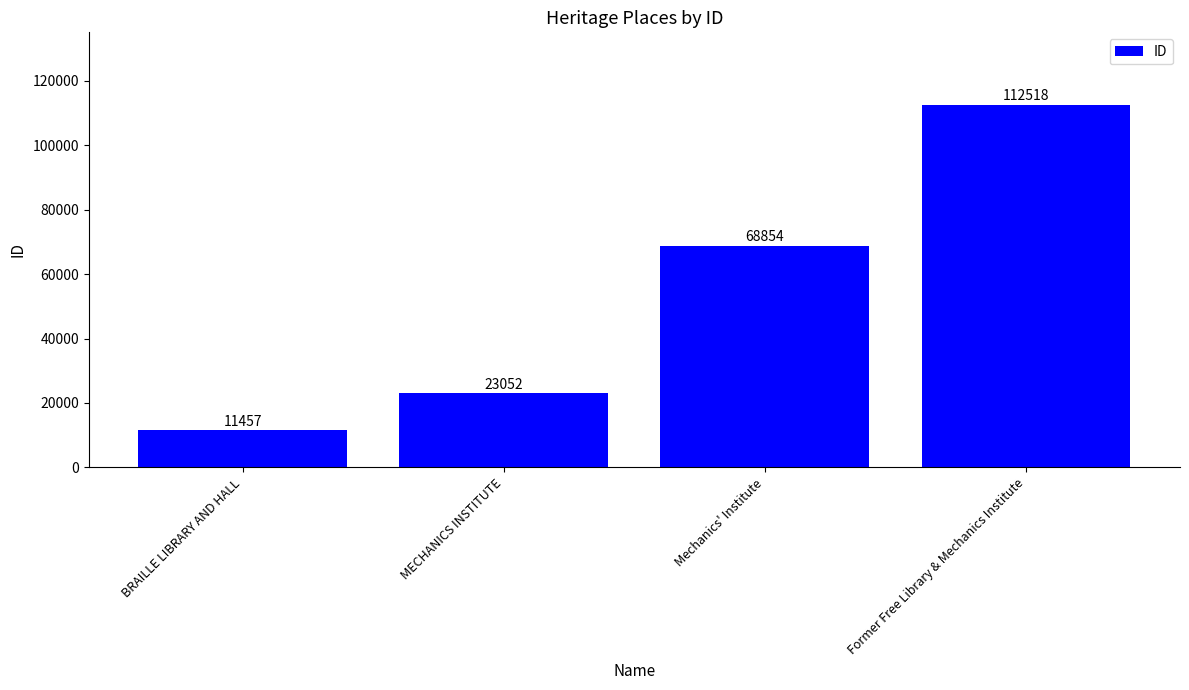

What is the sum of the values at Mechanics' Institute and BRAILLE LIBRARY AND HALL?

80311